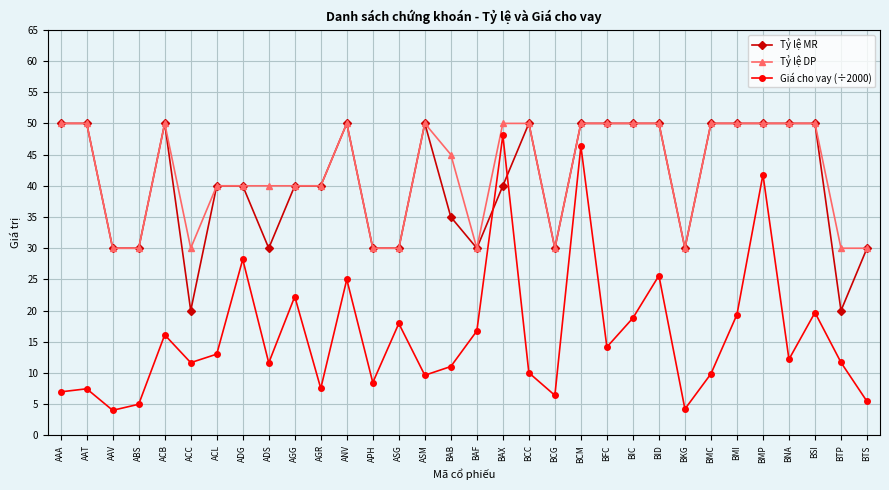

What is the total value across all series at BFC?

114.2